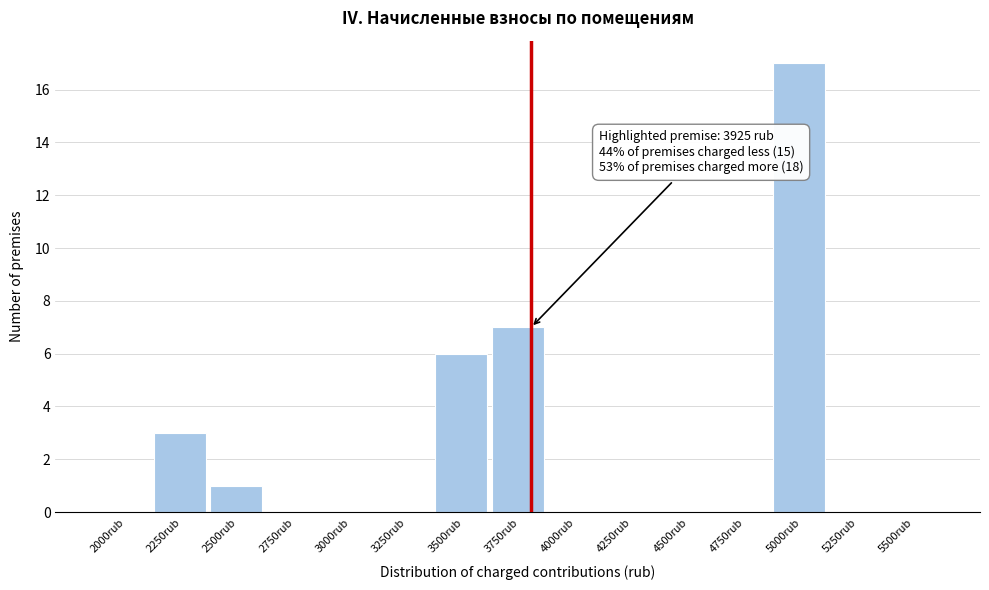

Reading right to left, what are all the values shown in this chart?

5500rub=0	5250rub=0	5000rub=17	4750rub=0	4500rub=0	4250rub=0	4000rub=0	3750rub=7	3500rub=6	3250rub=0	3000rub=0	2750rub=0	2500rub=1	2250rub=3	2000rub=0